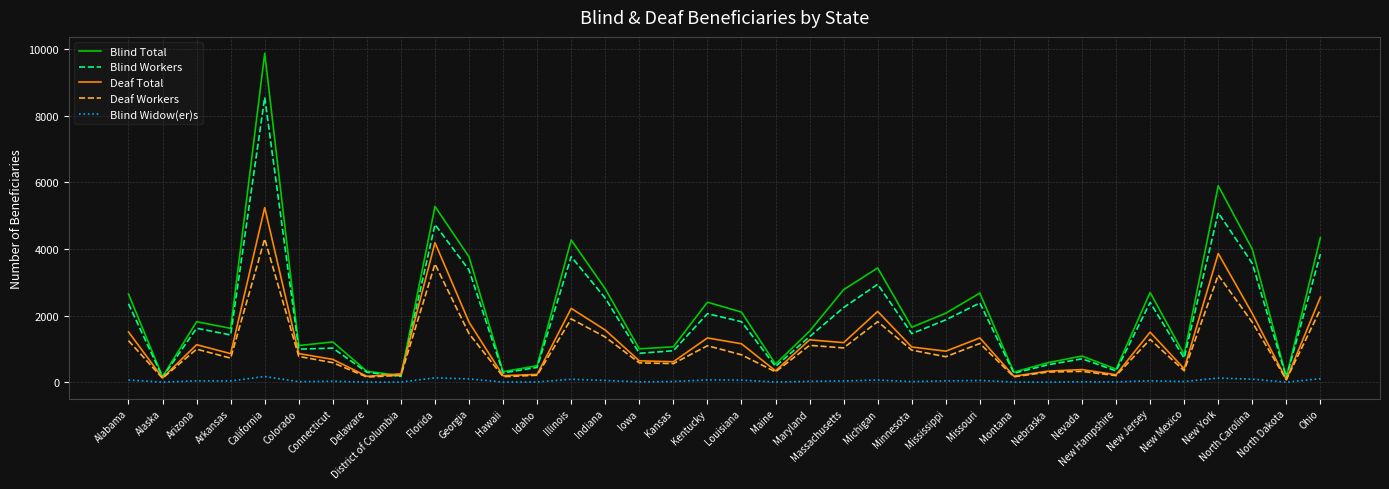

At which label does Deaf Total reach its peak?

California